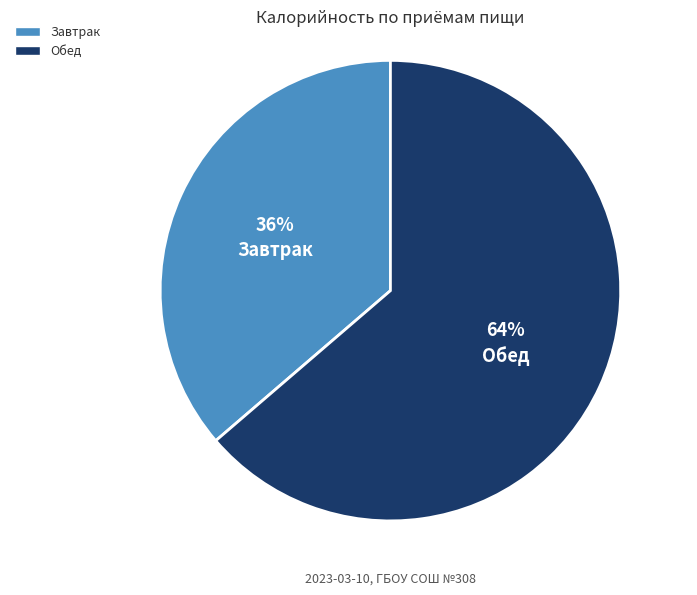

Count the number of slices in the pie.

2